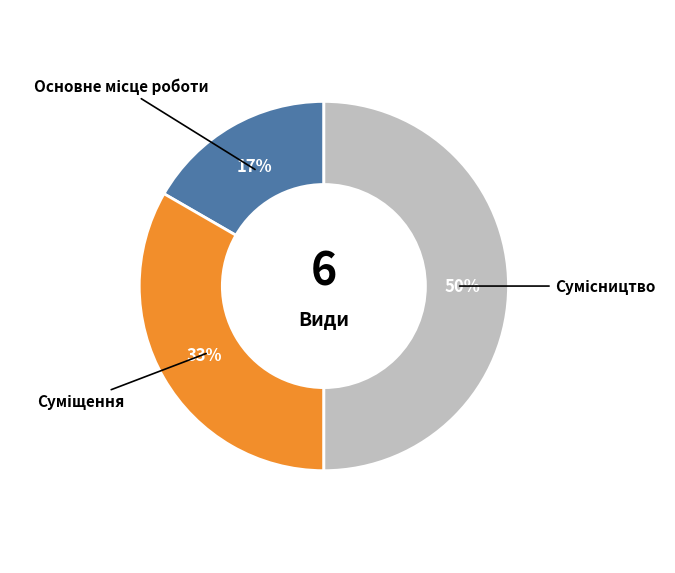

To the nearest percent, what is the difference between the largest and smallest slice percentages?

33%